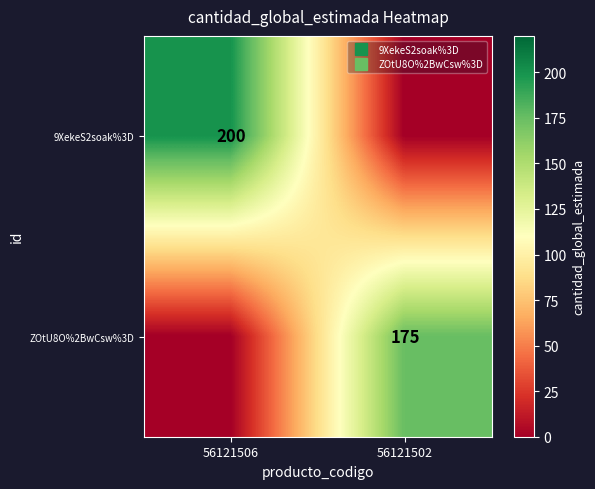

Which has a higher value, 56121506 or 56121502?

56121506